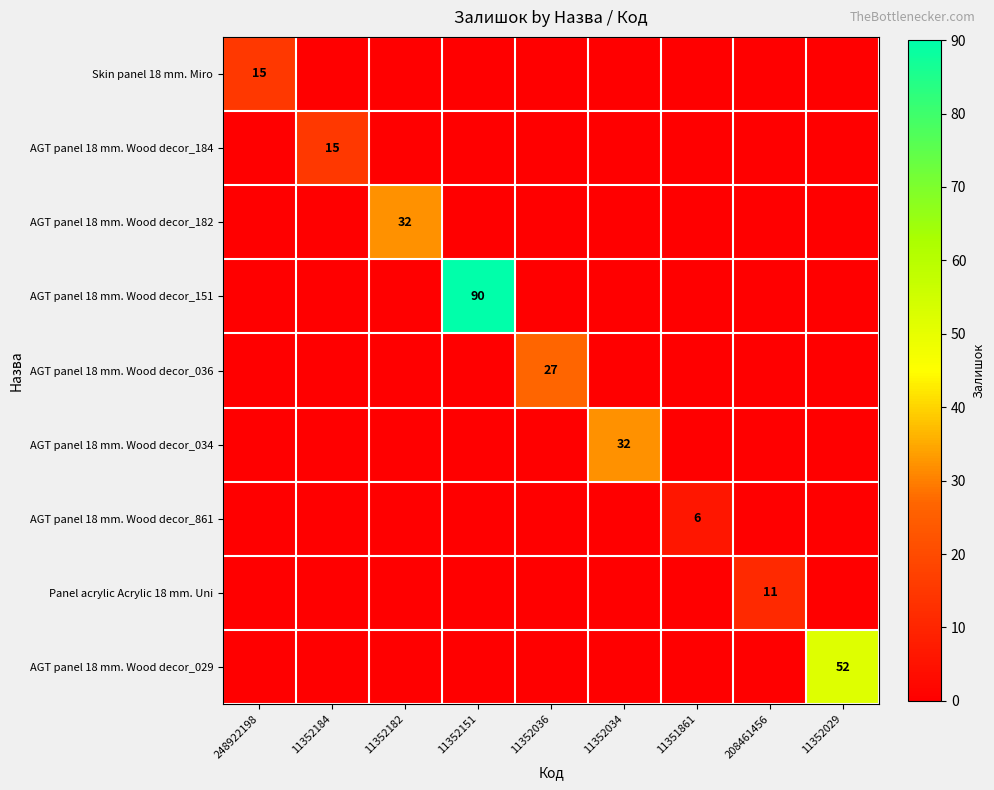

True or false: Panel acrylic Acrylic 18 mm. Uni has a value of 11 at 208461456.

True